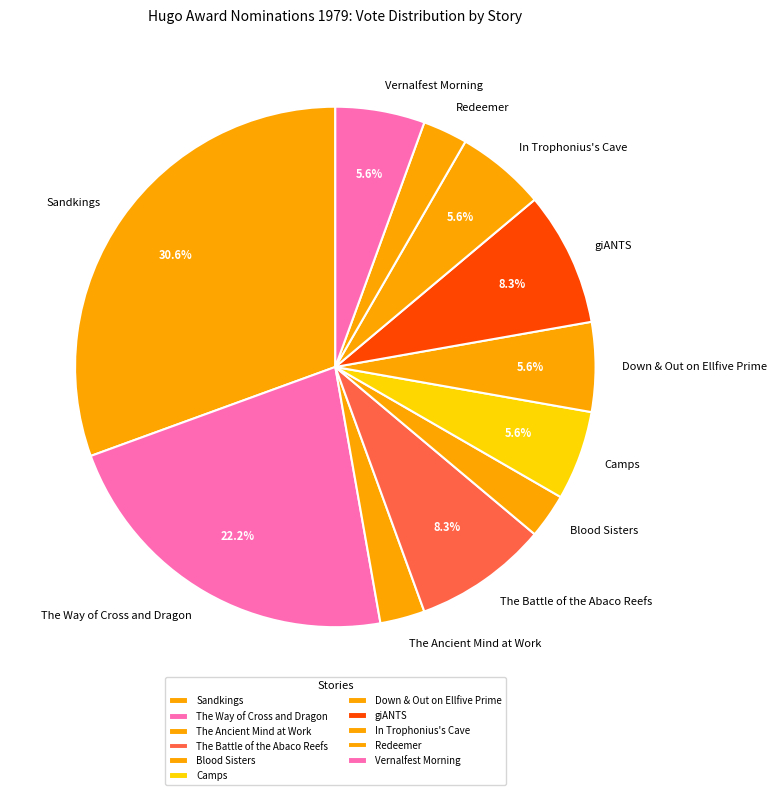

What is the ratio of the value at Redeemer to the value at The Ancient Mind at Work?

1.0